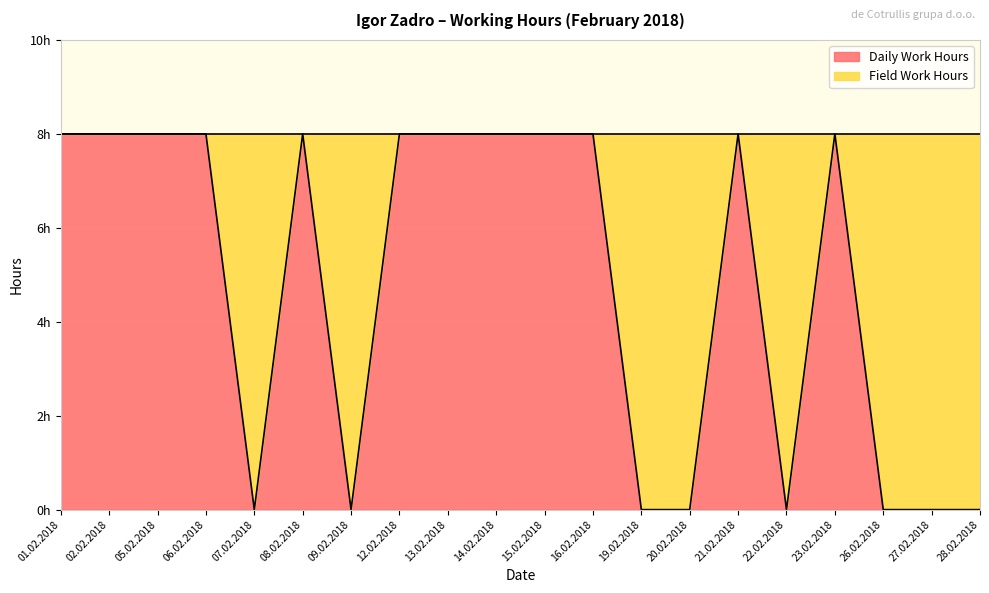

The value at 01.02.2018 is 3. True or false?

False